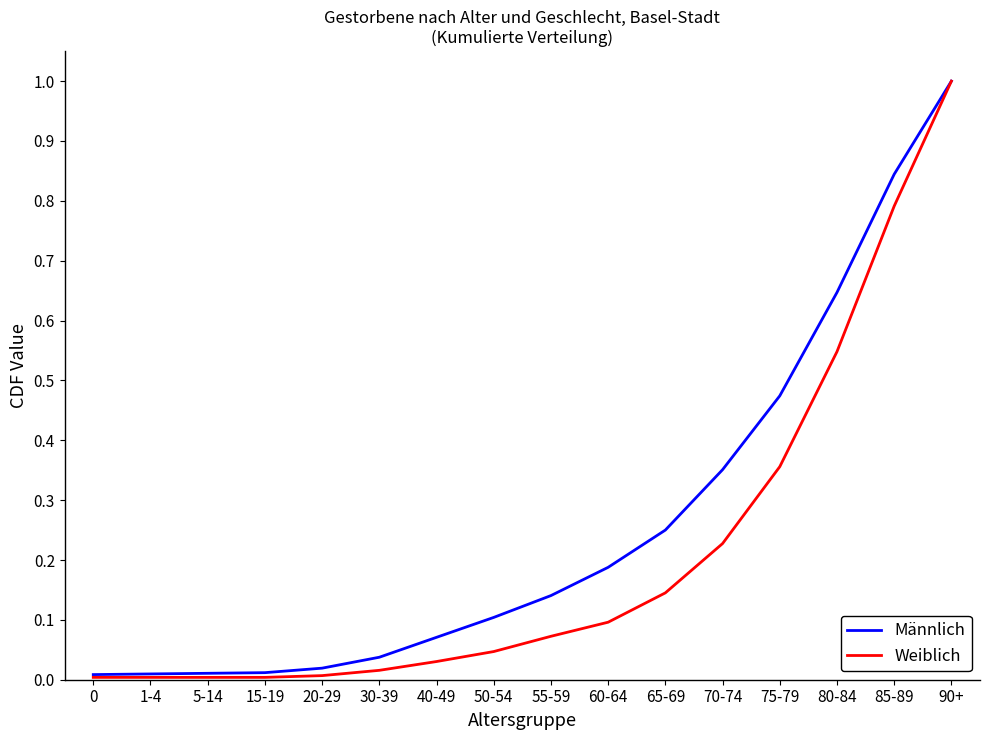

The Weiblich series shows 0.1 at 65-69. True or false?

True